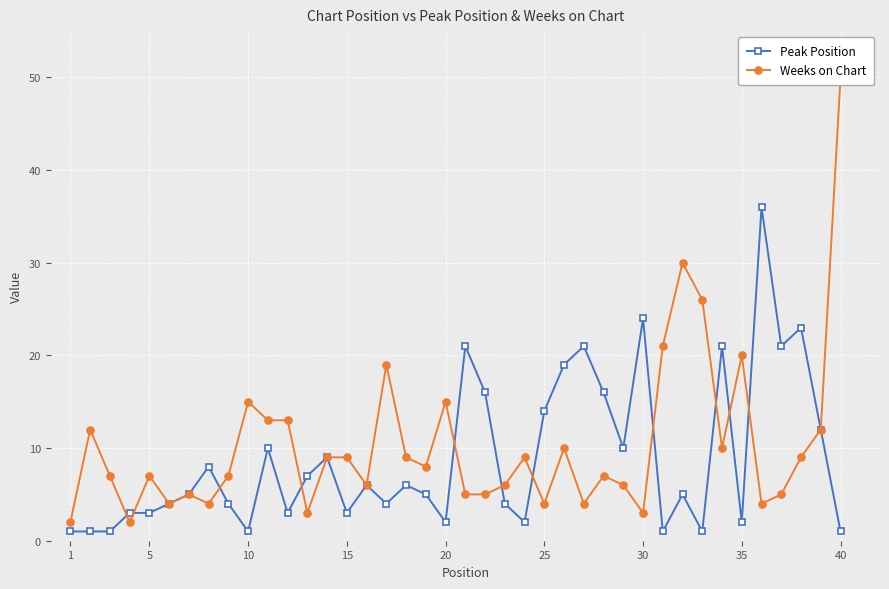

What is the maximum value for Peak Position?

36